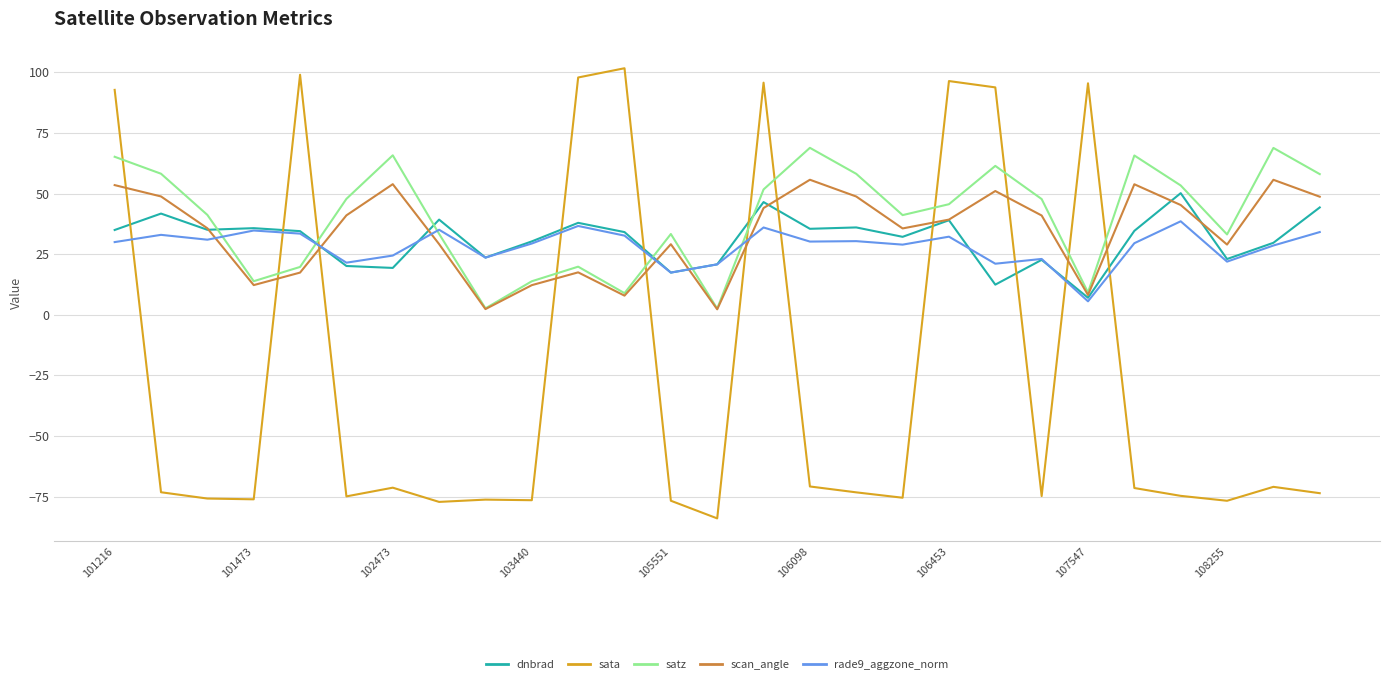

True or false: sata and rade9_aggzone_norm intersect in this chart.

True